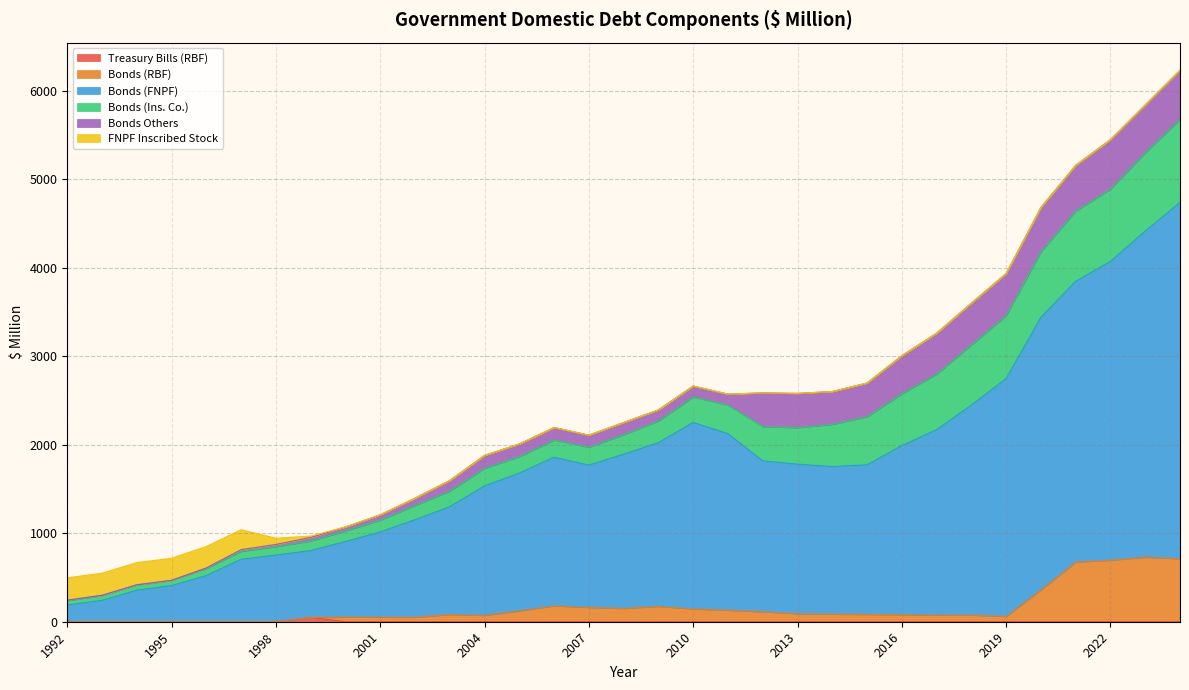

Where is Treasury Bills (RBF) nearest to the value 24?

1992